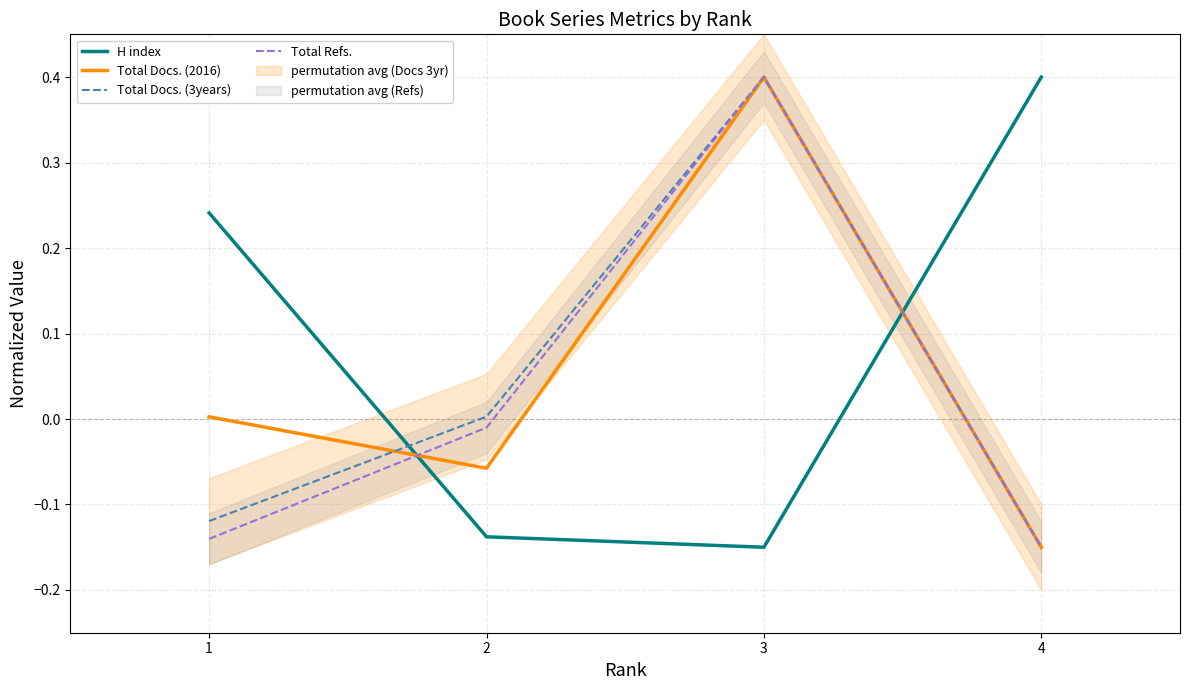

At which label does Total Refs. reach its minimum?

4